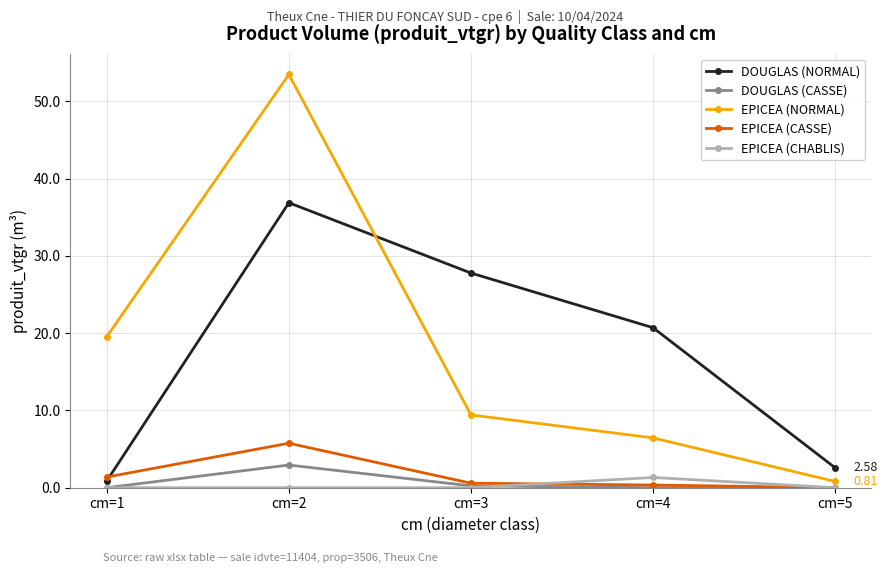

In EPICEA (NORMAL), how many points are higher than both neighbors (excluding endpoints)?

1